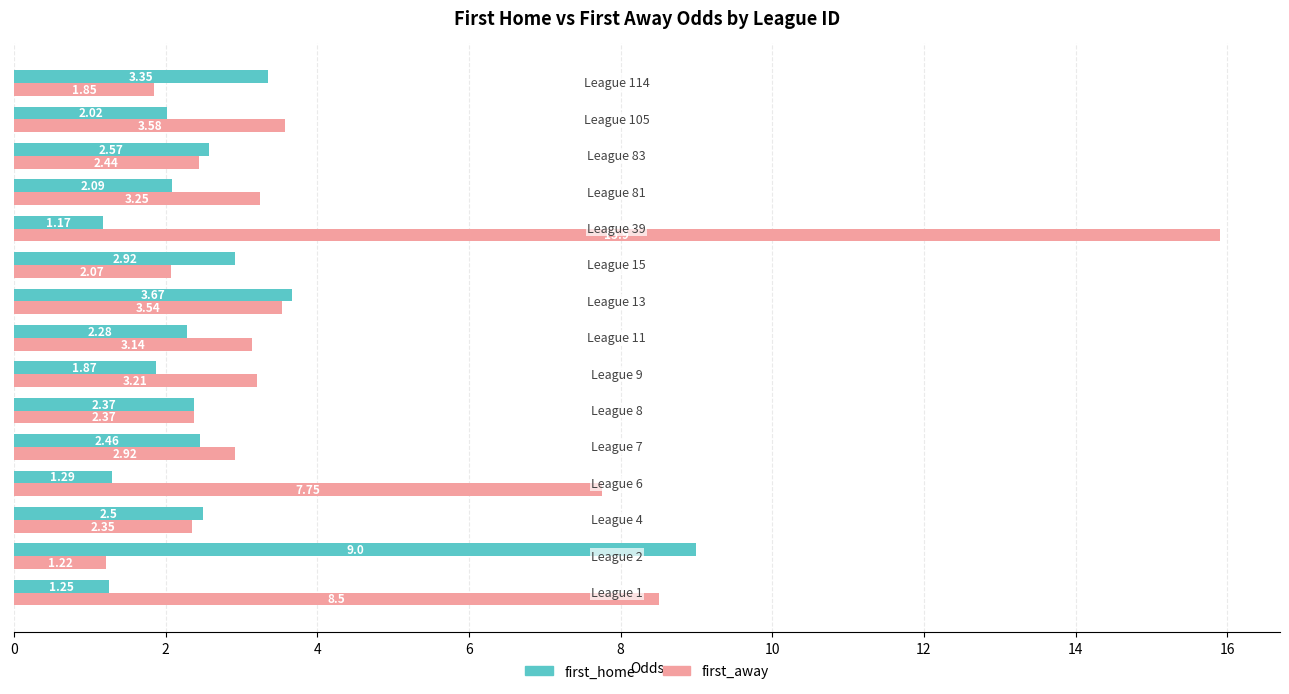

Which series has the largest range (max minus min)?

first_away